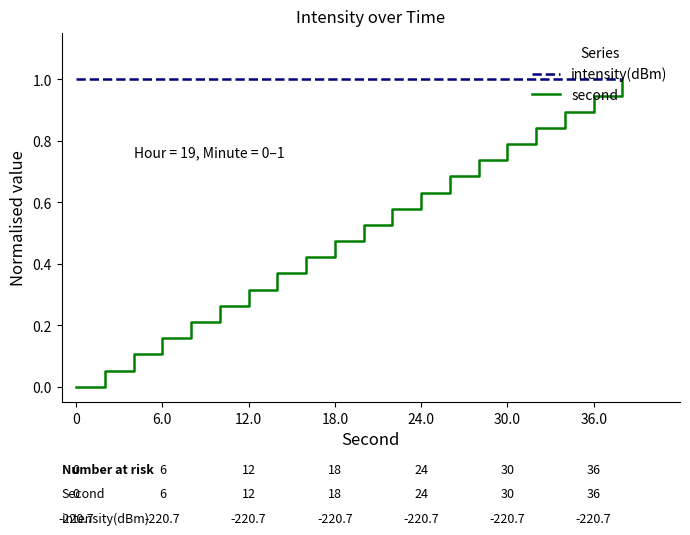

Rank the series by their average value, from highest to lowest.

intensity(dBm), second